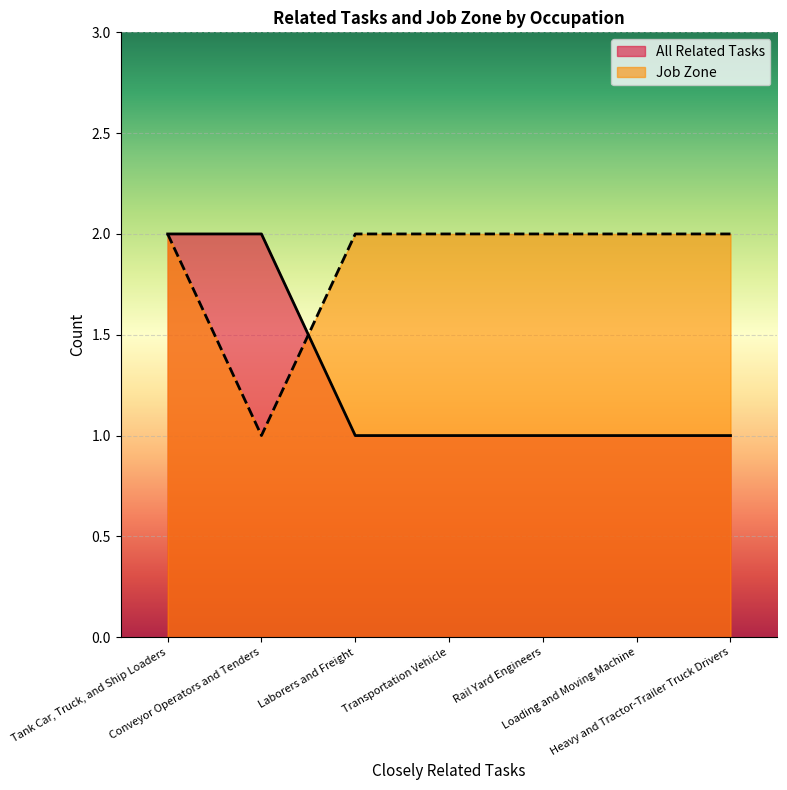

Rank the series at Tank Car, Truck, and Ship Loaders from highest to lowest value.

All Related Tasks, Job Zone